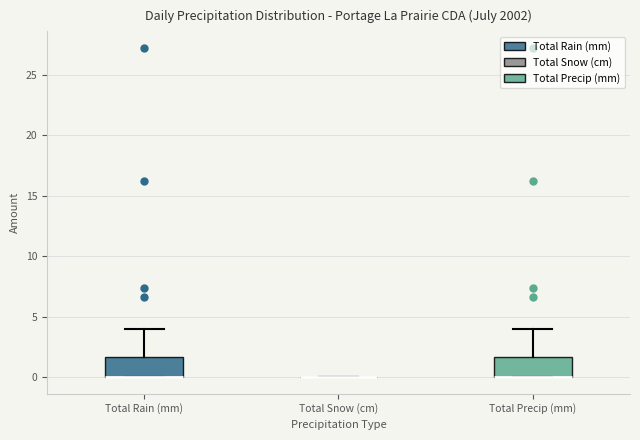

Reading left to right, transcribe this box plot: for each box, give where its median line is, the range the box spans, and where its two whiskers end, as read against the y-axis. The values are not printed on the chart, so give them approximately, as read against the axis.

Total Rain (mm): median 0.0 (drawn on the box's lower edge), box 0.0 to 1.5, whiskers 0.0 to 4.0
Total Snow (cm): box collapsed to a line at 0.0, whiskers 0.0 to 0.0
Total Precip (mm): median 0.0 (drawn on the box's lower edge), box 0.0 to 1.5, whiskers 0.0 to 4.0